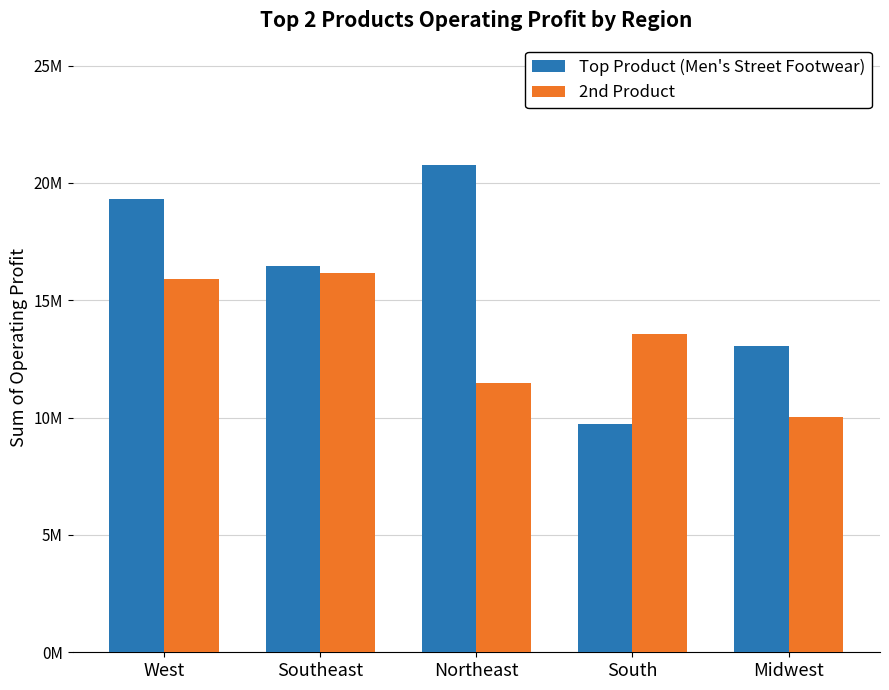

What are all the series names shown in the legend?

Top Product (Men's Street Footwear), 2nd Product